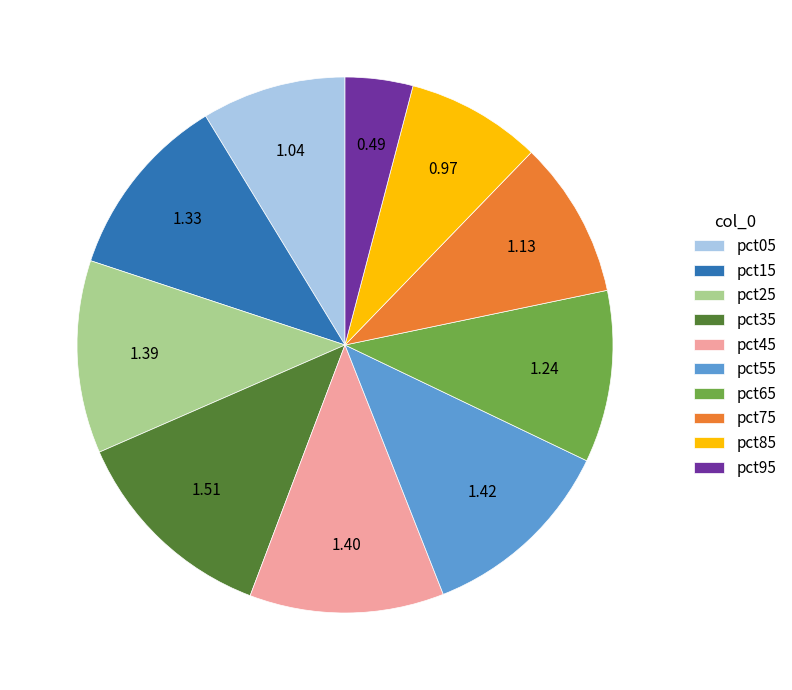

The pct05 slice represents 9% of the pie. True or false?

True